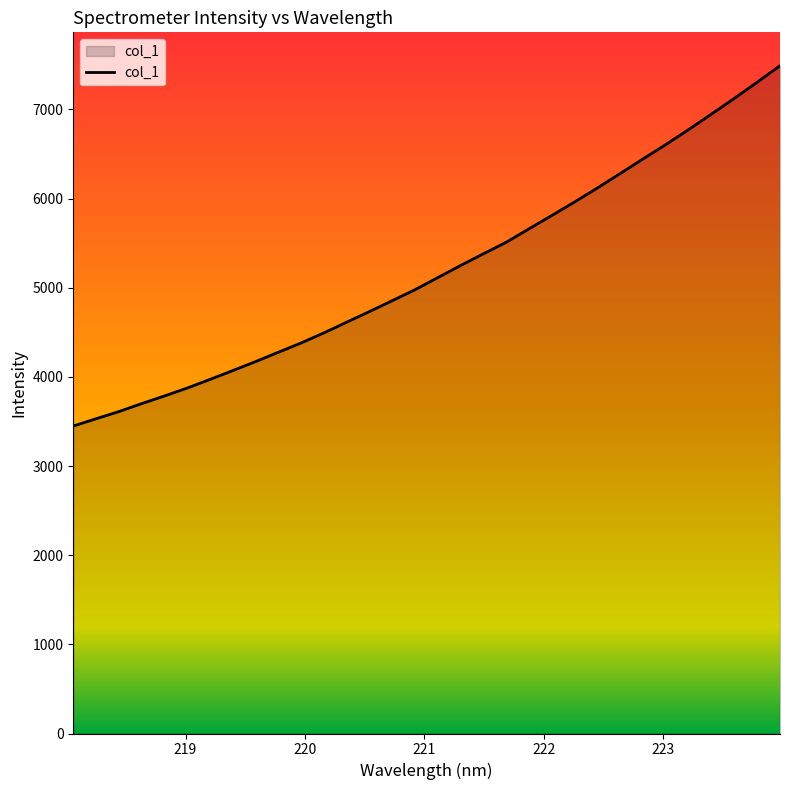

What is the smallest value displayed?

3448.3